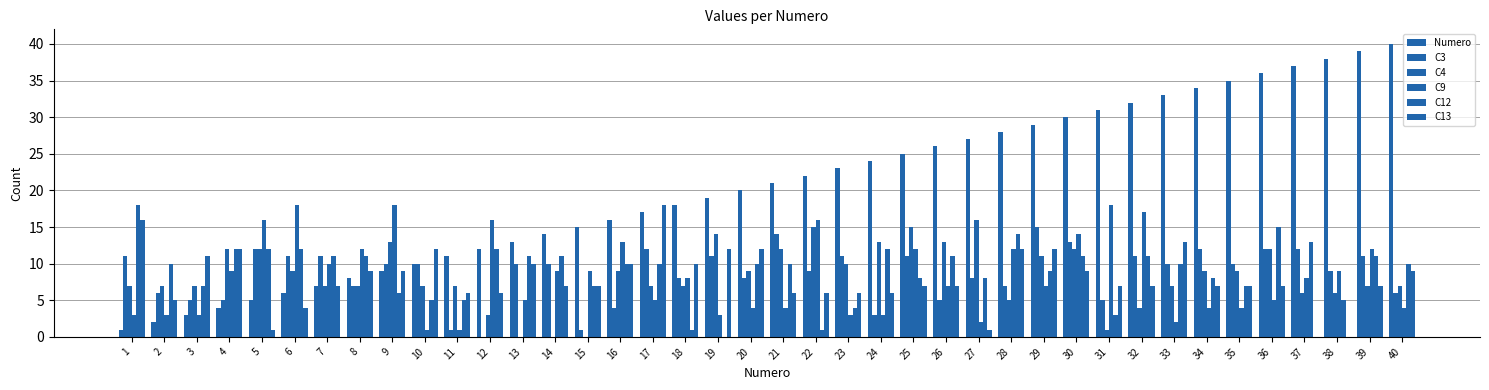

How many series are shown in this chart?

6